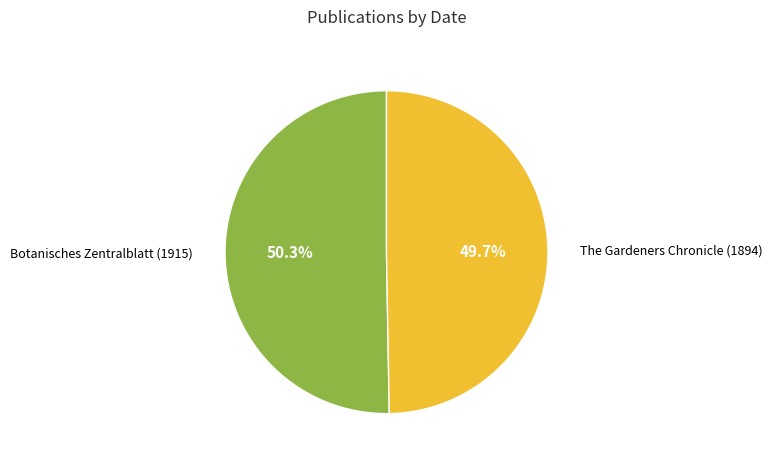

The Botanisches Zentralblatt (1915) slice represents 50% of the pie. True or false?

True